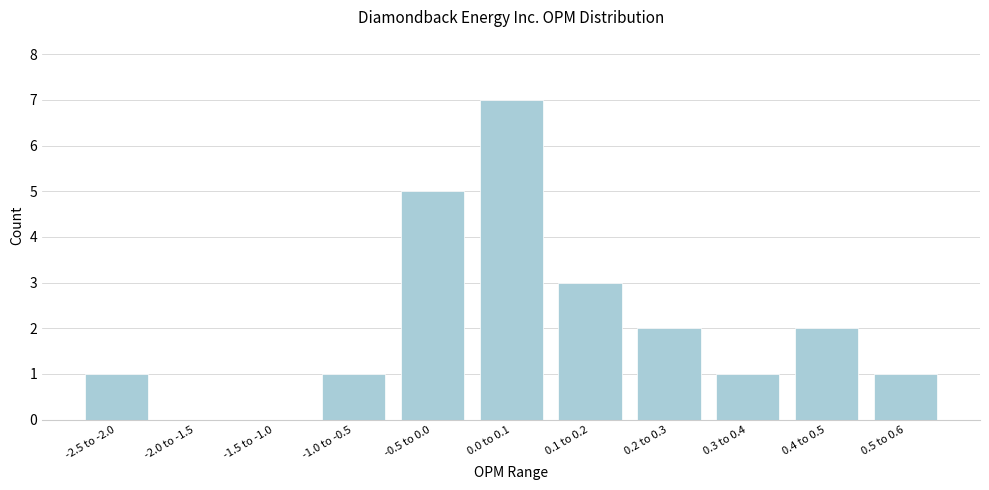

Reading left to right, what are all the values shown in this chart?

-2.5 to -2.0=1	-2.0 to -1.5=0	-1.5 to -1.0=0	-1.0 to -0.5=1	-0.5 to 0.0=5	0.0 to 0.1=7	0.1 to 0.2=3	0.2 to 0.3=2	0.3 to 0.4=1	0.4 to 0.5=2	0.5 to 0.6=1